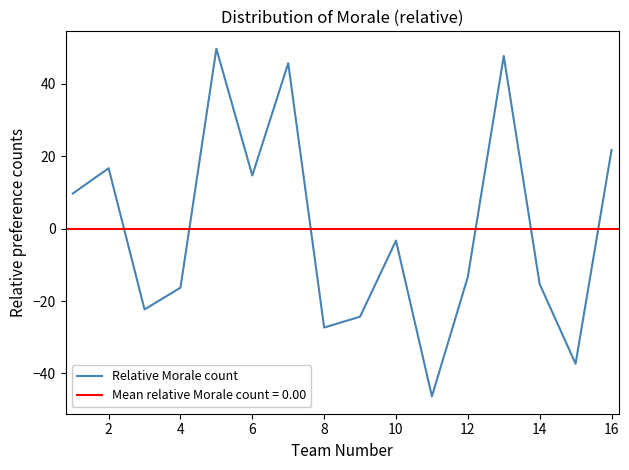

Count the number of data series in this chart.

1